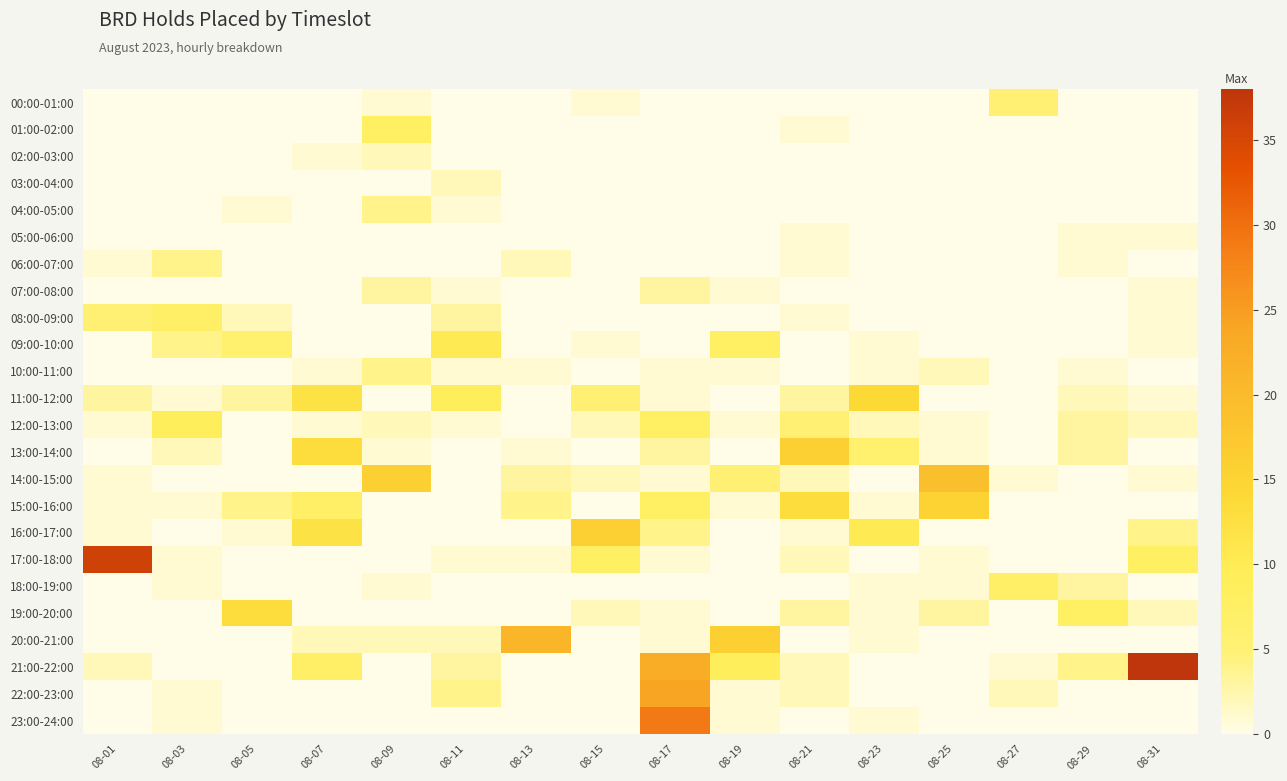

Reading left to right, transcribe all the data shown in this chart.

00:00-01:00: 08-01=0	08-03=0	08-05=0	08-07=0	08-09=1	08-11=0	08-13=0	08-15=1	08-17=0	08-19=0	08-21=0	08-23=0	08-25=0	08-27=5	08-29=0	08-31=0
01:00-02:00: 08-01=0	08-03=0	08-05=0	08-07=0	08-09=8	08-11=0	08-13=0	08-15=0	08-17=0	08-19=0	08-21=1	08-23=0	08-25=0	08-27=0	08-29=0	08-31=0
02:00-03:00: 08-01=0	08-03=0	08-05=0	08-07=1	08-09=2	08-11=0	08-13=0	08-15=0	08-17=0	08-19=0	08-21=0	08-23=0	08-25=0	08-27=0	08-29=0	08-31=0
03:00-04:00: 08-01=0	08-03=0	08-05=0	08-07=0	08-09=0	08-11=2	08-13=0	08-15=0	08-17=0	08-19=0	08-21=0	08-23=0	08-25=0	08-27=0	08-29=0	08-31=0
04:00-05:00: 08-01=0	08-03=0	08-05=1	08-07=0	08-09=4	08-11=1	08-13=0	08-15=0	08-17=0	08-19=0	08-21=0	08-23=0	08-25=0	08-27=0	08-29=0	08-31=0
05:00-06:00: 08-01=0	08-03=0	08-05=0	08-07=0	08-09=0	08-11=0	08-13=0	08-15=0	08-17=0	08-19=0	08-21=1	08-23=0	08-25=0	08-27=0	08-29=1	08-31=1
06:00-07:00: 08-01=1	08-03=4	08-05=0	08-07=0	08-09=0	08-11=0	08-13=2	08-15=0	08-17=0	08-19=0	08-21=1	08-23=0	08-25=0	08-27=0	08-29=1	08-31=0
07:00-08:00: 08-01=0	08-03=0	08-05=0	08-07=0	08-09=3	08-11=1	08-13=0	08-15=0	08-17=3	08-19=1	08-21=0	08-23=0	08-25=0	08-27=0	08-29=0	08-31=1
08:00-09:00: 08-01=5	08-03=7	08-05=2	08-07=0	08-09=0	08-11=3	08-13=0	08-15=0	08-17=0	08-19=0	08-21=1	08-23=0	08-25=0	08-27=0	08-29=0	08-31=1
09:00-10:00: 08-01=0	08-03=4	08-05=6	08-07=0	08-09=0	08-11=10	08-13=0	08-15=1	08-17=0	08-19=8	08-21=0	08-23=1	08-25=0	08-27=0	08-29=0	08-31=1
10:00-11:00: 08-01=0	08-03=0	08-05=0	08-07=1	08-09=4	08-11=1	08-13=1	08-15=0	08-17=1	08-19=1	08-21=0	08-23=1	08-25=2	08-27=0	08-29=1	08-31=0
11:00-12:00: 08-01=3	08-03=1	08-05=3	08-07=12	08-09=0	08-11=9	08-13=0	08-15=5	08-17=1	08-19=0	08-21=3	08-23=14	08-25=0	08-27=0	08-29=2	08-31=1
12:00-13:00: 08-01=1	08-03=9	08-05=0	08-07=1	08-09=2	08-11=1	08-13=0	08-15=2	08-17=8	08-19=1	08-21=5	08-23=2	08-25=1	08-27=0	08-29=3	08-31=2
13:00-14:00: 08-01=0	08-03=2	08-05=0	08-07=13	08-09=1	08-11=0	08-13=1	08-15=0	08-17=3	08-19=0	08-21=16	08-23=6	08-25=1	08-27=0	08-29=3	08-31=0
14:00-15:00: 08-01=1	08-03=0	08-05=0	08-07=0	08-09=16	08-11=0	08-13=3	08-15=2	08-17=1	08-19=5	08-21=2	08-23=0	08-25=19	08-27=1	08-29=0	08-31=1
15:00-16:00: 08-01=1	08-03=1	08-05=4	08-07=7	08-09=0	08-11=0	08-13=4	08-15=0	08-17=8	08-19=1	08-21=13	08-23=1	08-25=15	08-27=0	08-29=0	08-31=0
16:00-17:00: 08-01=1	08-03=0	08-05=1	08-07=12	08-09=0	08-11=0	08-13=0	08-15=16	08-17=4	08-19=0	08-21=1	08-23=10	08-25=0	08-27=0	08-29=0	08-31=4
17:00-18:00: 08-01=36	08-03=1	08-05=0	08-07=0	08-09=0	08-11=1	08-13=1	08-15=8	08-17=1	08-19=0	08-21=2	08-23=0	08-25=1	08-27=0	08-29=0	08-31=8
18:00-19:00: 08-01=0	08-03=1	08-05=0	08-07=0	08-09=1	08-11=0	08-13=0	08-15=0	08-17=0	08-19=0	08-21=0	08-23=1	08-25=1	08-27=7	08-29=3	08-31=0
19:00-20:00: 08-01=0	08-03=0	08-05=13	08-07=0	08-09=0	08-11=0	08-13=0	08-15=2	08-17=1	08-19=0	08-21=3	08-23=1	08-25=3	08-27=0	08-29=8	08-31=2
20:00-21:00: 08-01=0	08-03=0	08-05=0	08-07=2	08-09=2	08-11=2	08-13=21	08-15=0	08-17=1	08-19=16	08-21=0	08-23=1	08-25=0	08-27=0	08-29=0	08-31=0
21:00-22:00: 08-01=2	08-03=0	08-05=0	08-07=7	08-09=0	08-11=3	08-13=0	08-15=0	08-17=23	08-19=9	08-21=2	08-23=0	08-25=0	08-27=1	08-29=4	08-31=38
22:00-23:00: 08-01=0	08-03=1	08-05=0	08-07=0	08-09=0	08-11=4	08-13=0	08-15=0	08-17=24	08-19=1	08-21=2	08-23=0	08-25=0	08-27=2	08-29=0	08-31=0
23:00-24:00: 08-01=0	08-03=1	08-05=0	08-07=0	08-09=0	08-11=0	08-13=0	08-15=0	08-17=29	08-19=1	08-21=0	08-23=1	08-25=0	08-27=0	08-29=0	08-31=0